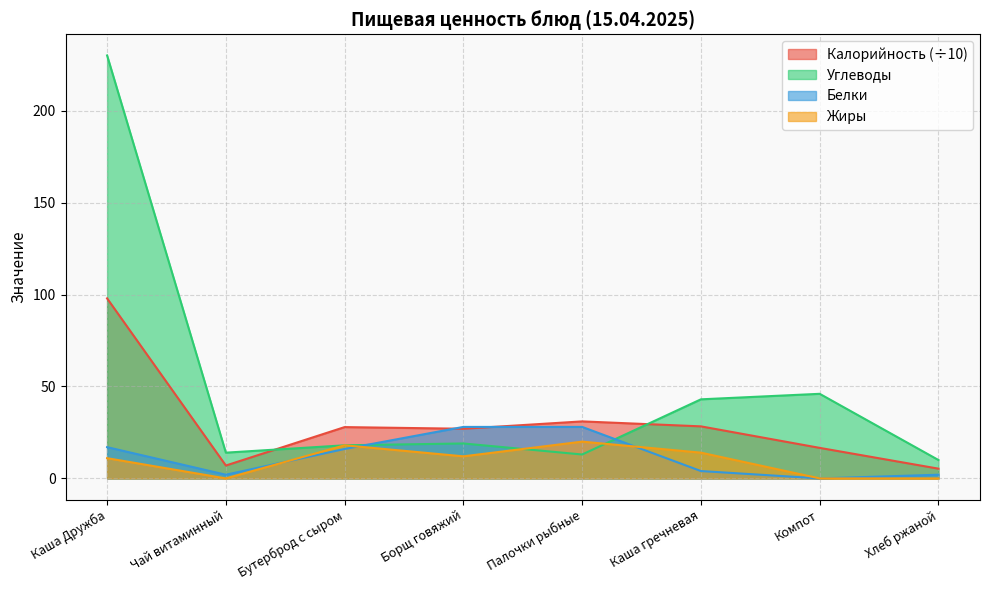

Read the Углеводы value at Бутерброд с сыром.

18.0